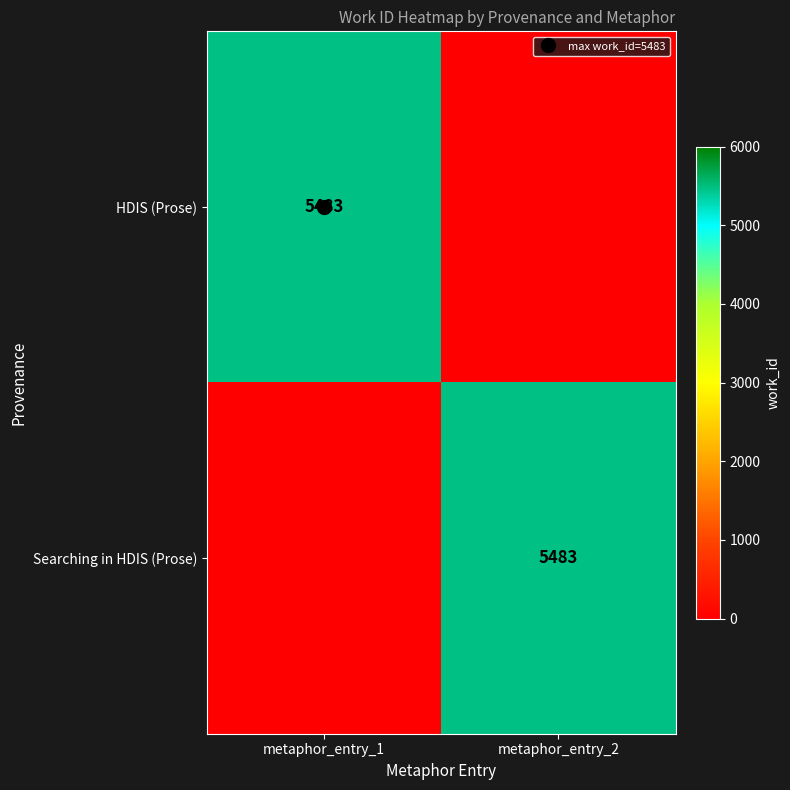

How many HDIS (Prose) values are between 0 and 5483?

2